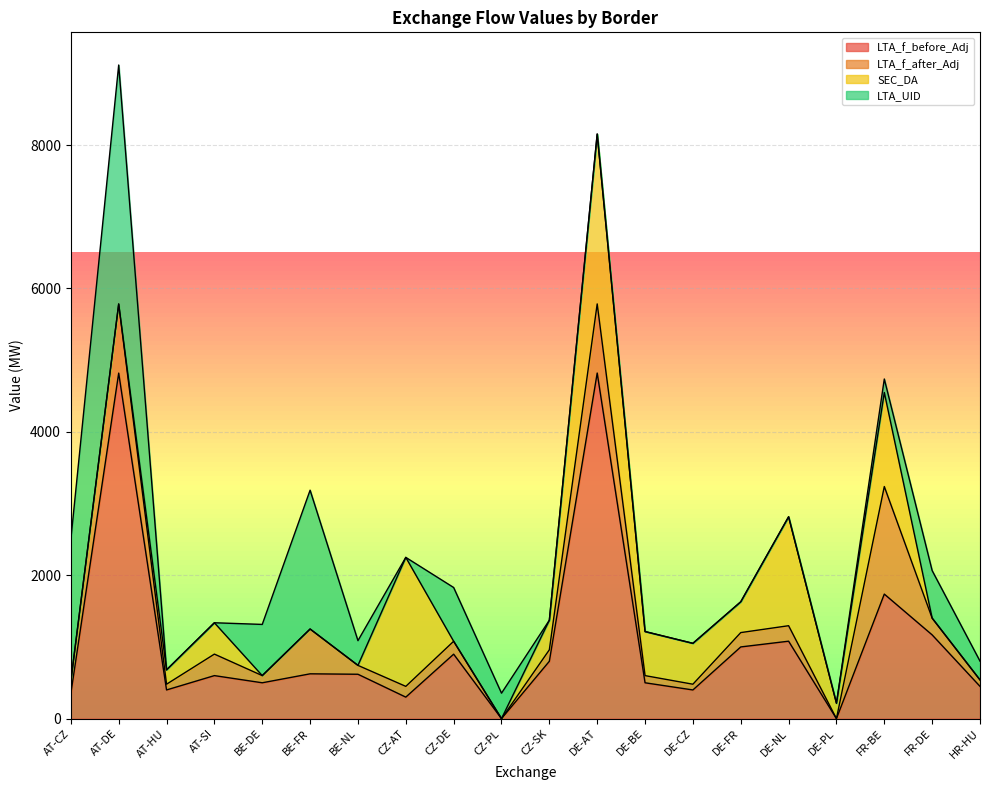

Does the chart display data point markers on the line(s)?

No